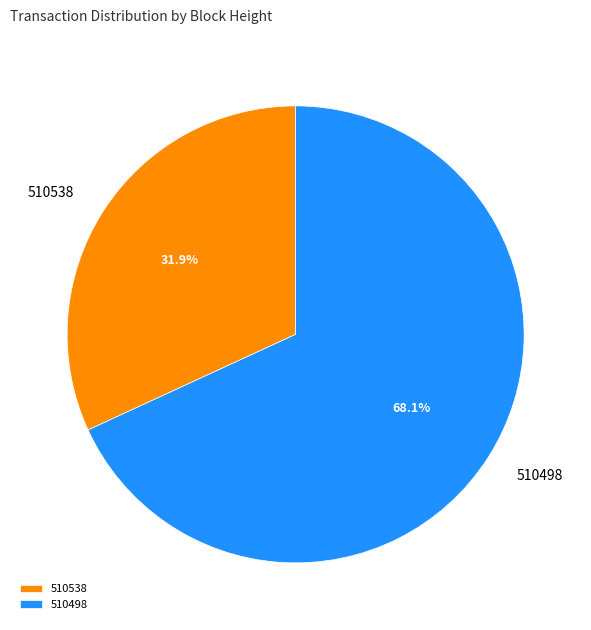

Is there any slice that represents more than half of the pie?

Yes